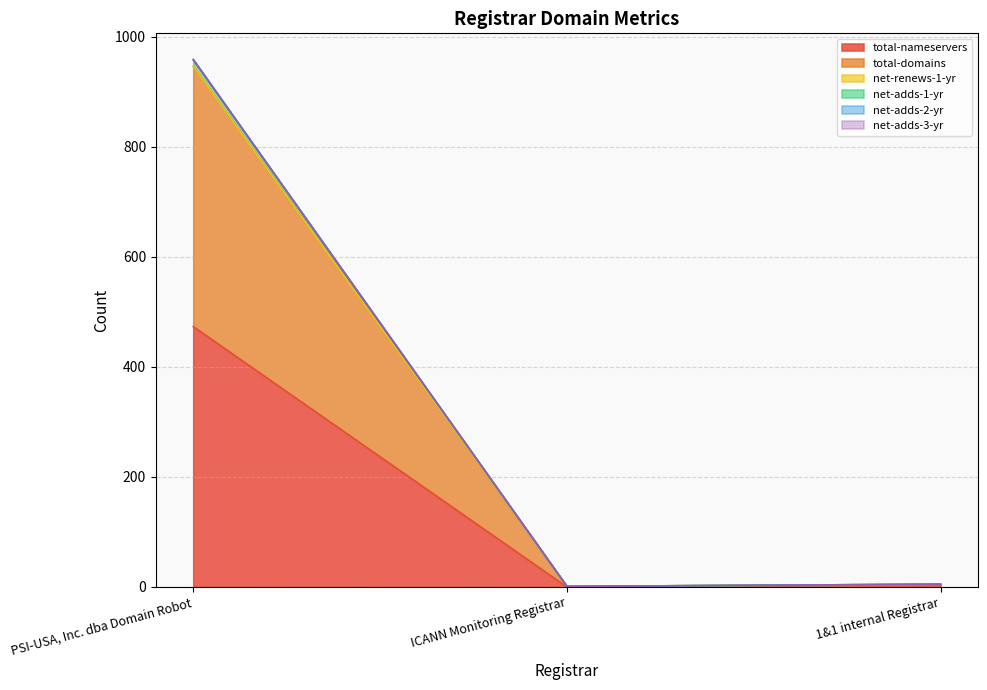

The value of net-adds-1-yr at 1&1 internal Registrar is 5. True or false?

True